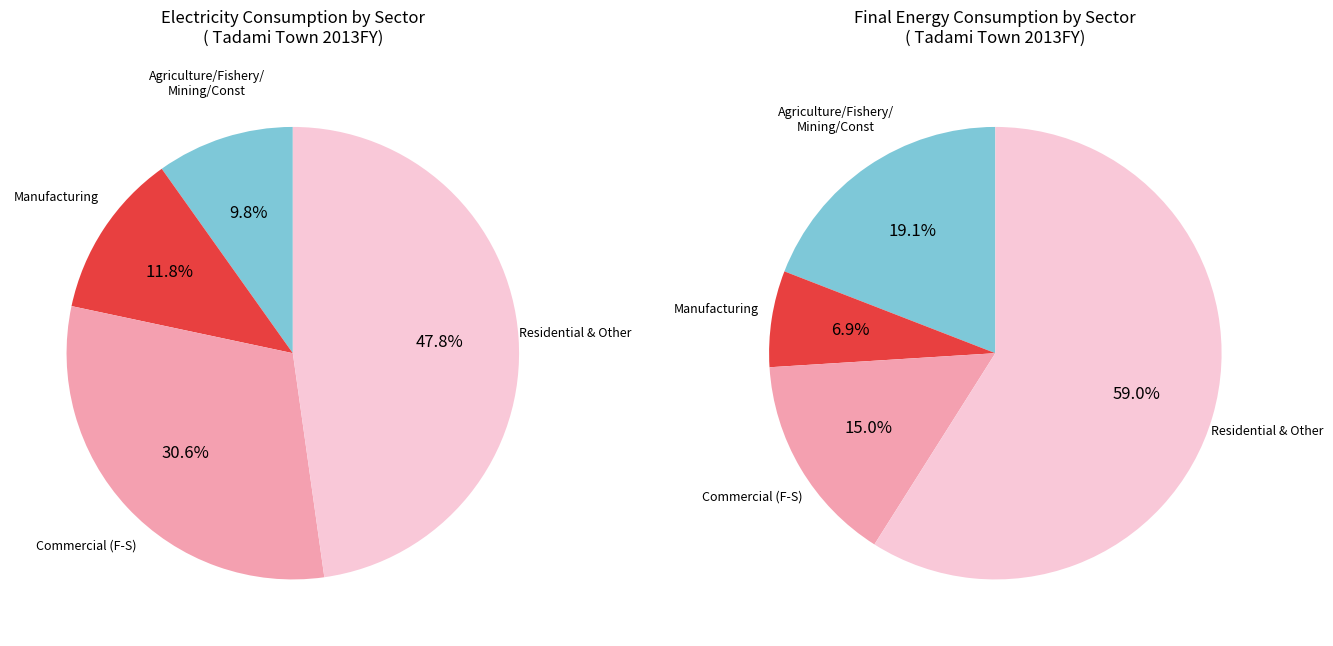

The Industry (A-E) slice represents 22% of the pie. True or false?

True